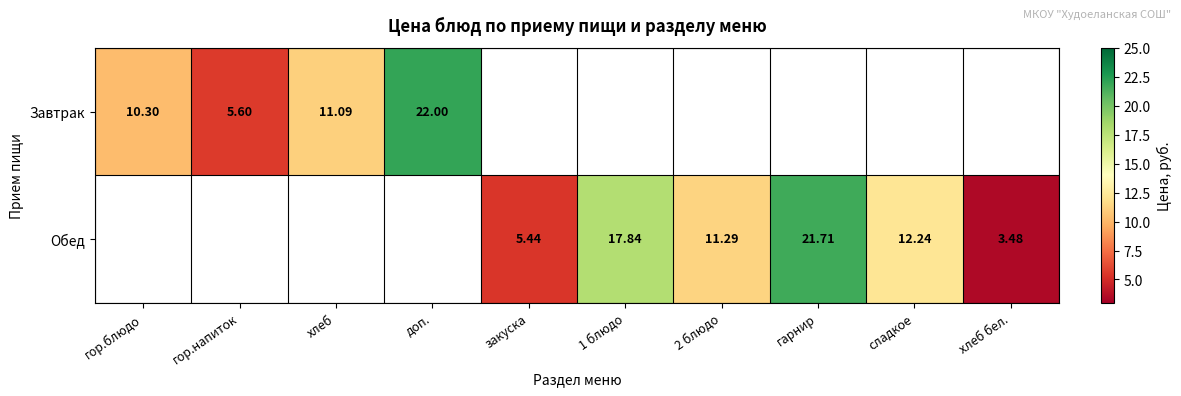

How many series are shown in this chart?

2